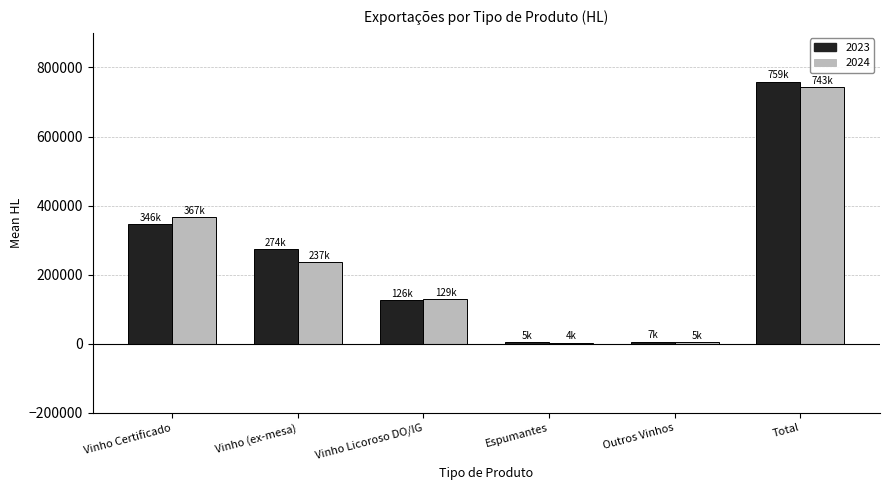

True or false: 2023 has a value of 1364746.2 at Total.

False